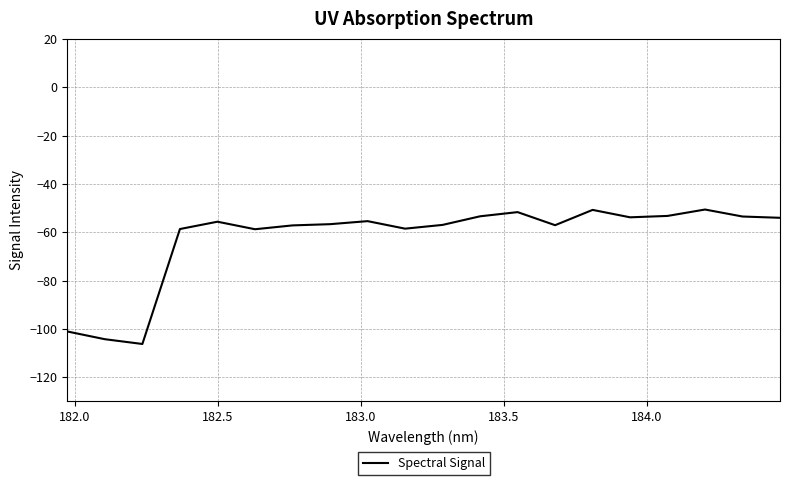

Does the chart display data point markers on the line(s)?

No